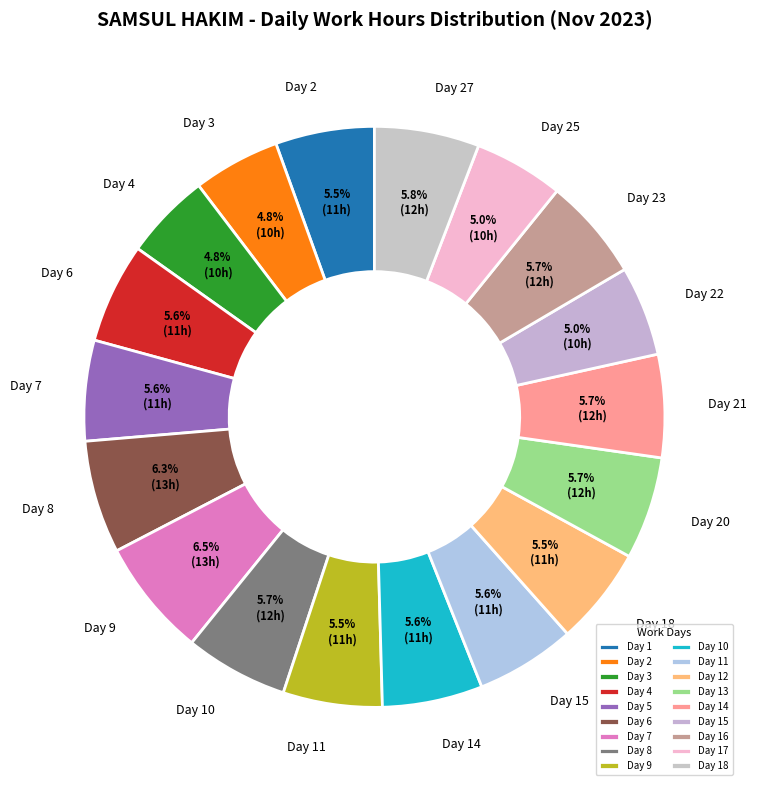

Which has a higher value, Day 3 or Day 8?

Day 8